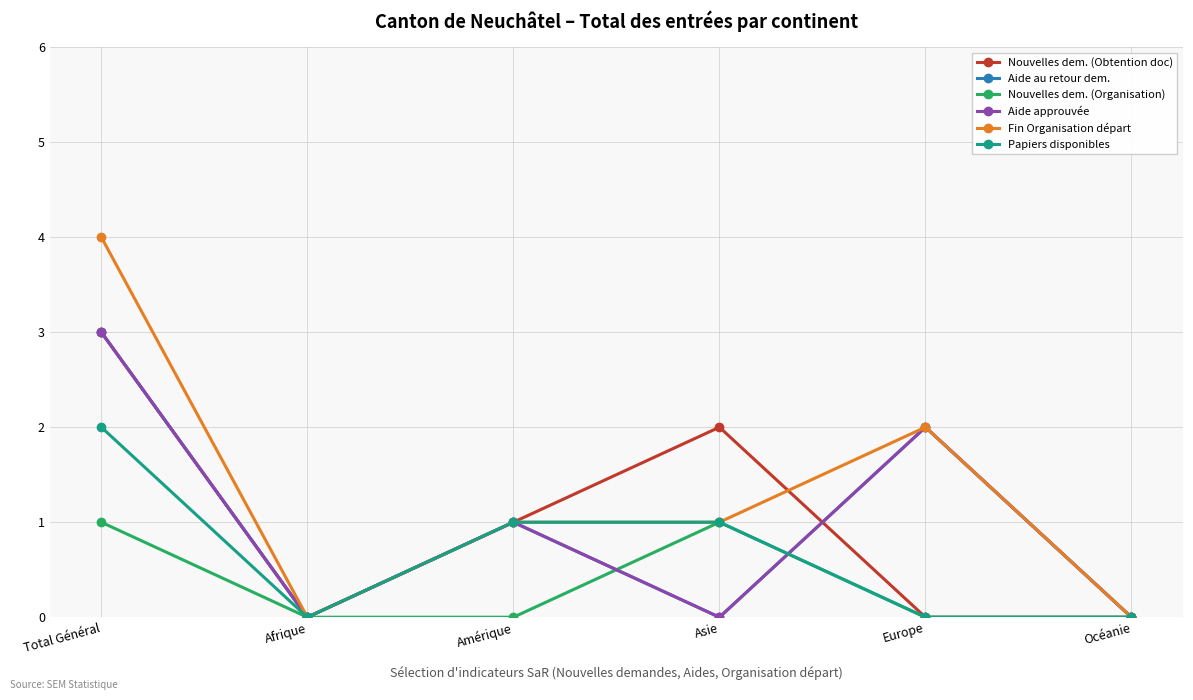

True or false: Nouvelles dem. (Organisation) has more than 1 points higher than both neighbors.

False